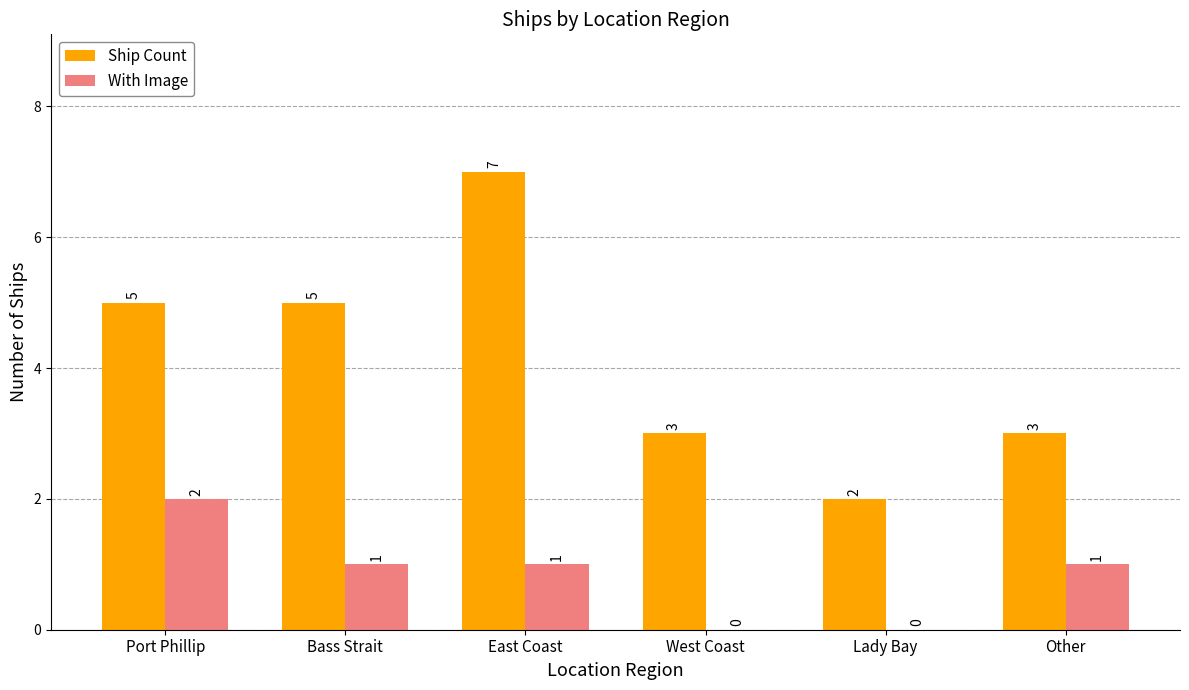

True or false: With Image has a value of 0 at Lady Bay.

True